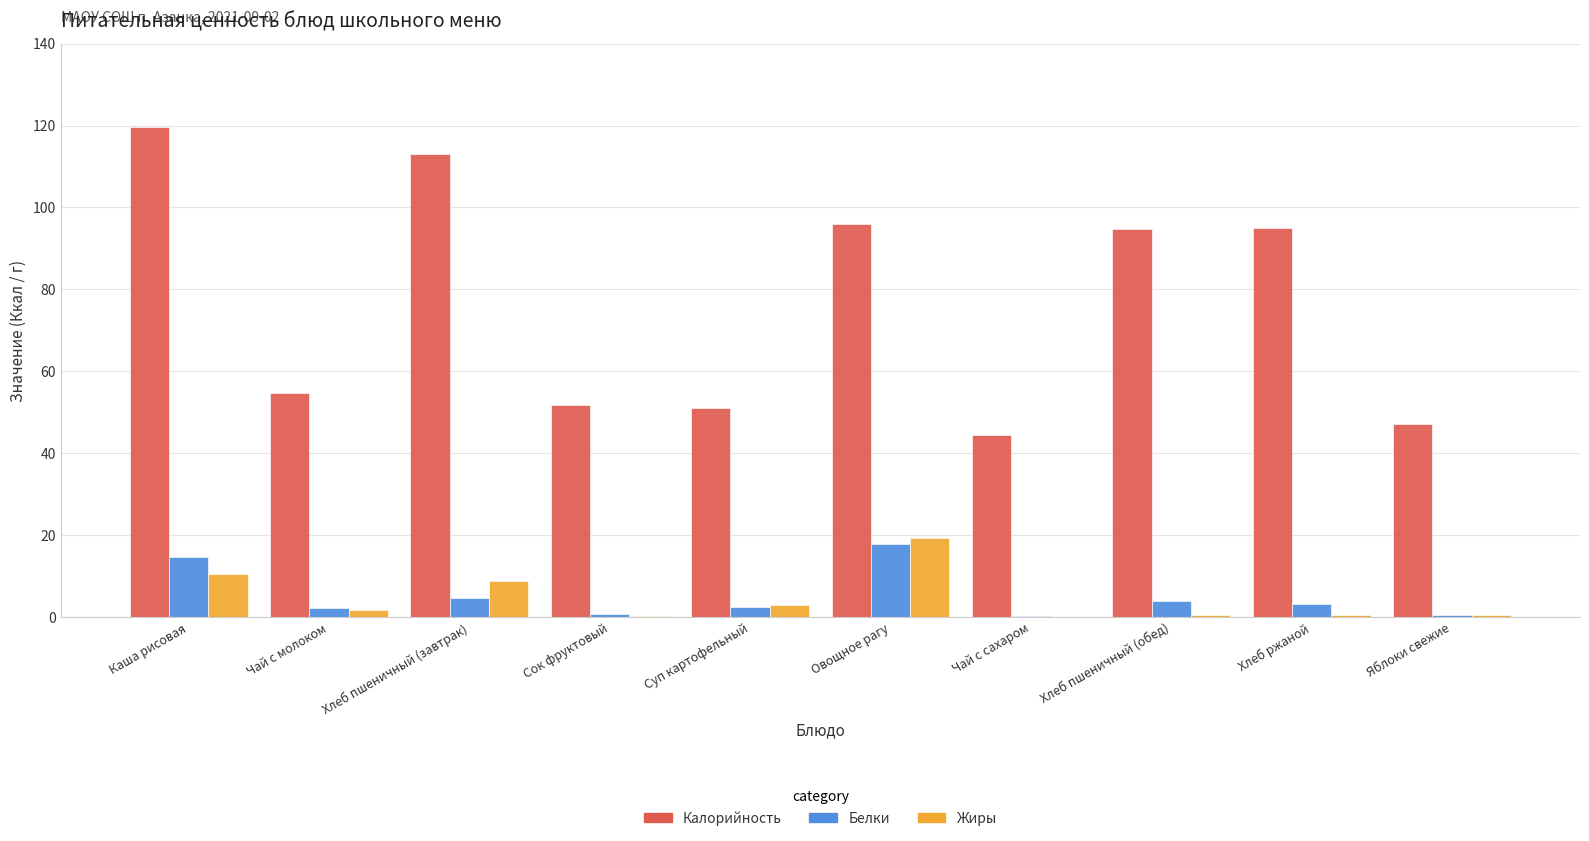

What is the sum of all Жиры values?

44.8